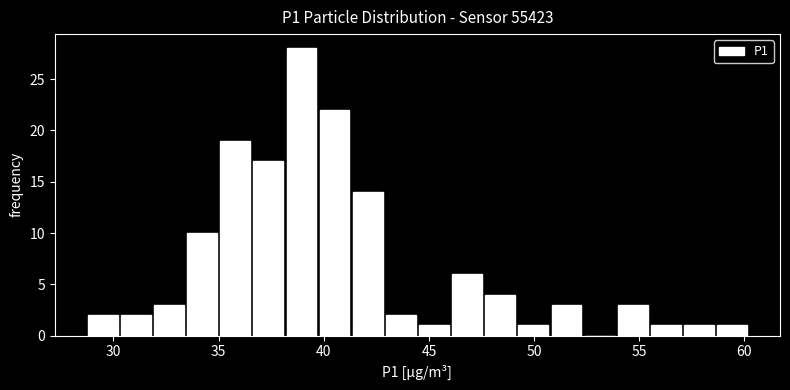

Around what value on the x-axis is the tallest bar? Give the approximate position of its centre, as read against the axis.

39.0